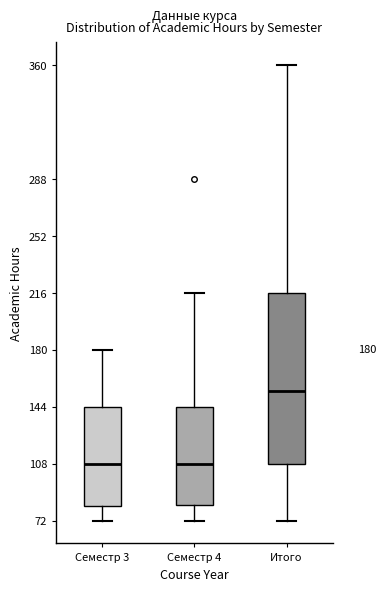

Which box is the tallest, from its lower edge to its upper edge?

Итого